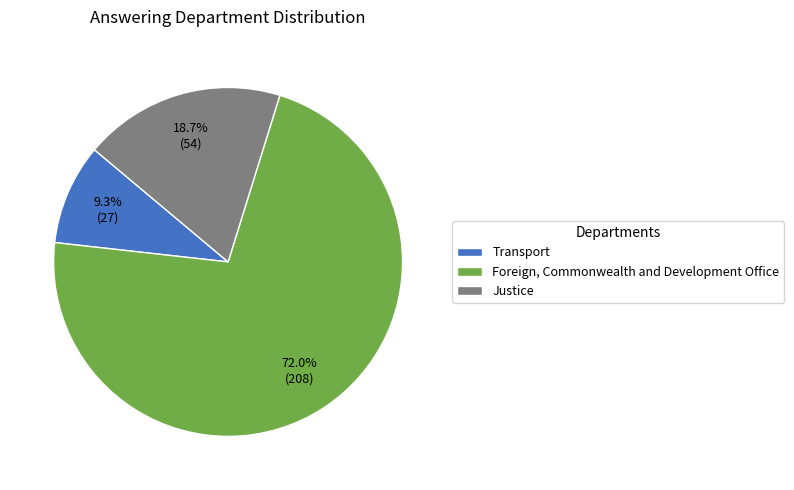

Which category accounts for the majority?

Foreign, Commonwealth and Development Office